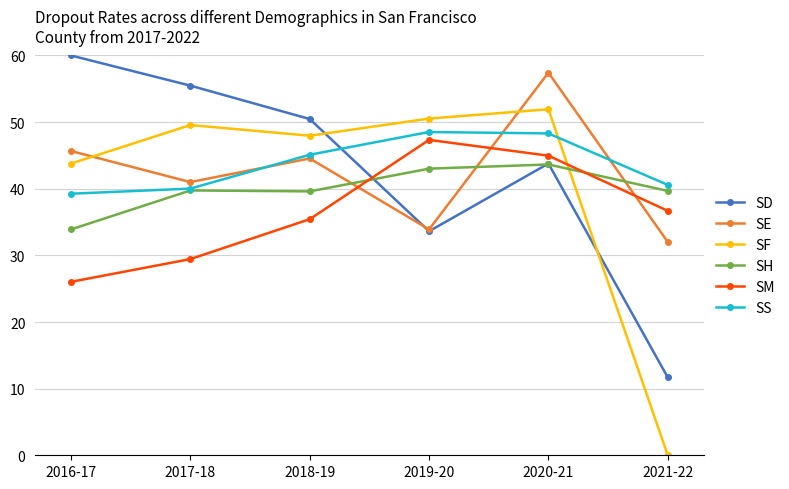

Between which two adjacent categories do SM and SH first intersect?

2018-19 and 2019-20